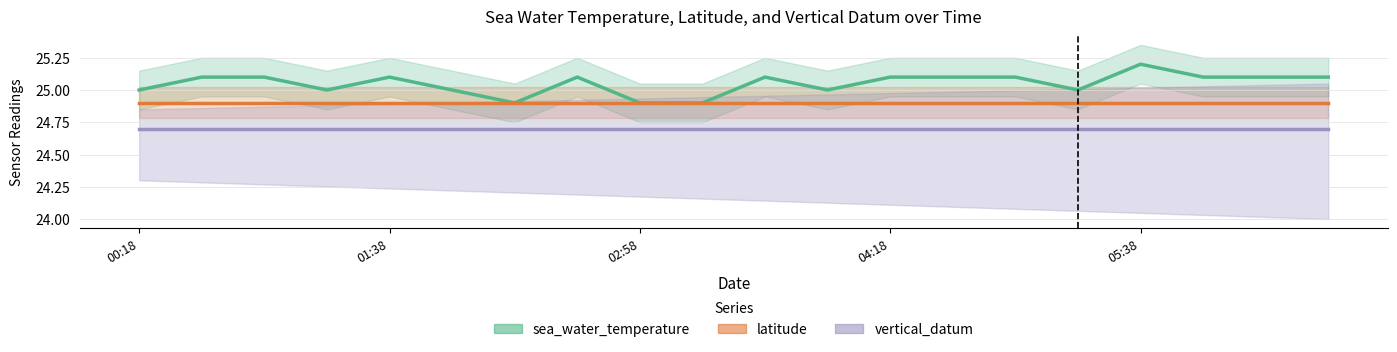

True or false: latitude has more than 2 points higher than both neighbors.

False